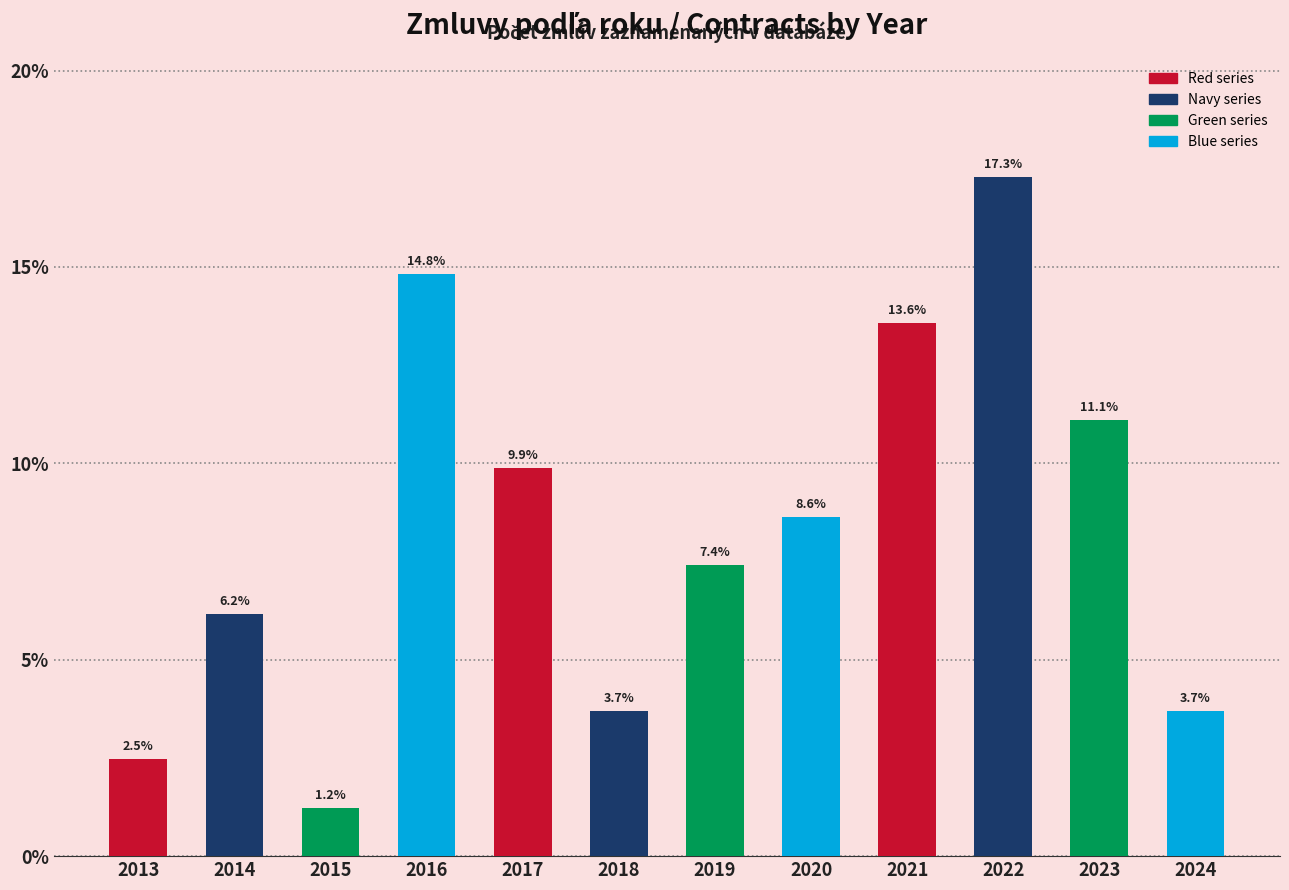

What is the sum of the values at 2014 and 2018?

9.9